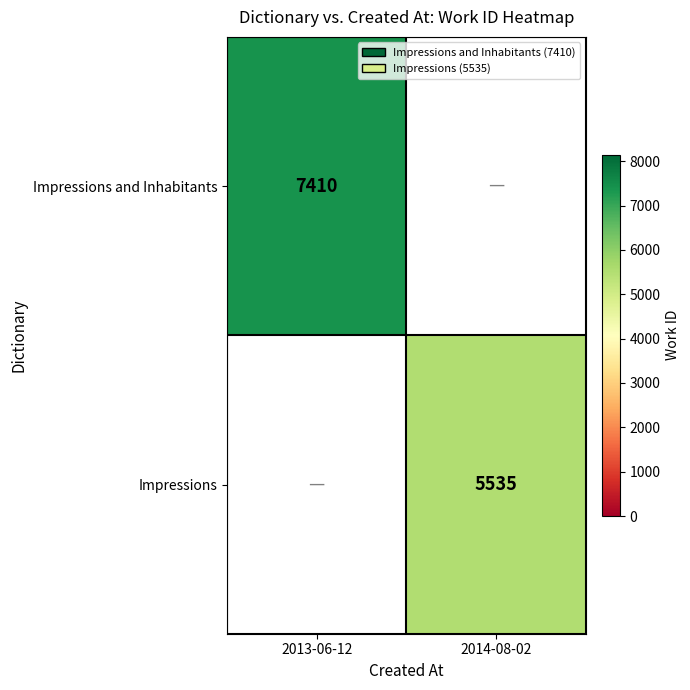

Is the value of Impressions at 2014-08-02 greater than the value of Impressions and Inhabitants at 2013-06-12?

No